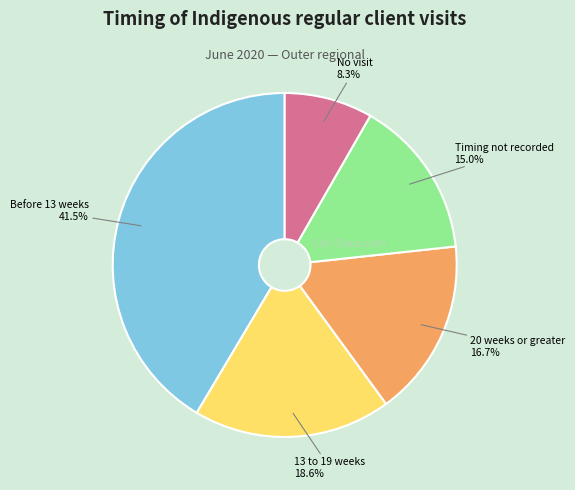

Do 20 weeks or greater and Timing not recorded together represent more than half of the pie?

No